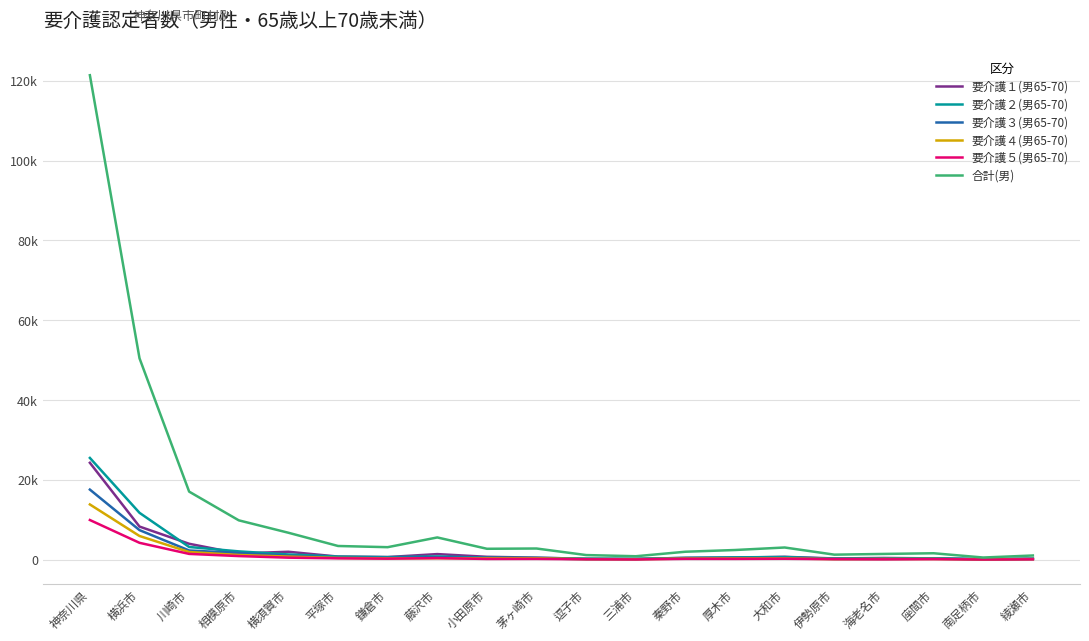

What are all the series names shown in the legend?

要介護１(男65-70), 要介護２(男65-70), 要介護３(男65-70), 要介護４(男65-70), 要介護５(男65-70), 合計(男)